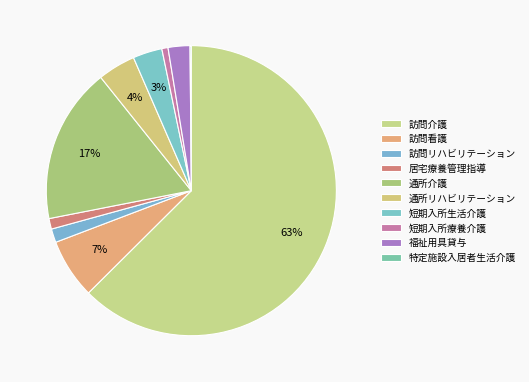

What is the smallest slice in the pie chart?

特定施設入居者生活介護